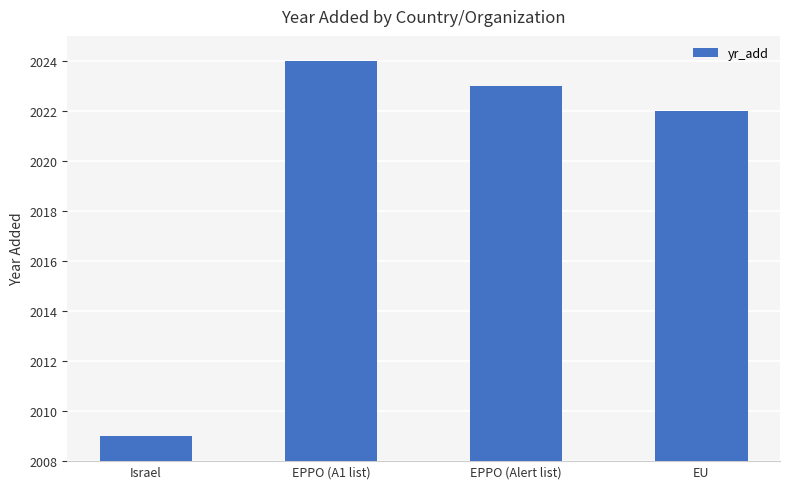

Where is the data nearest to the value 2016?

EU